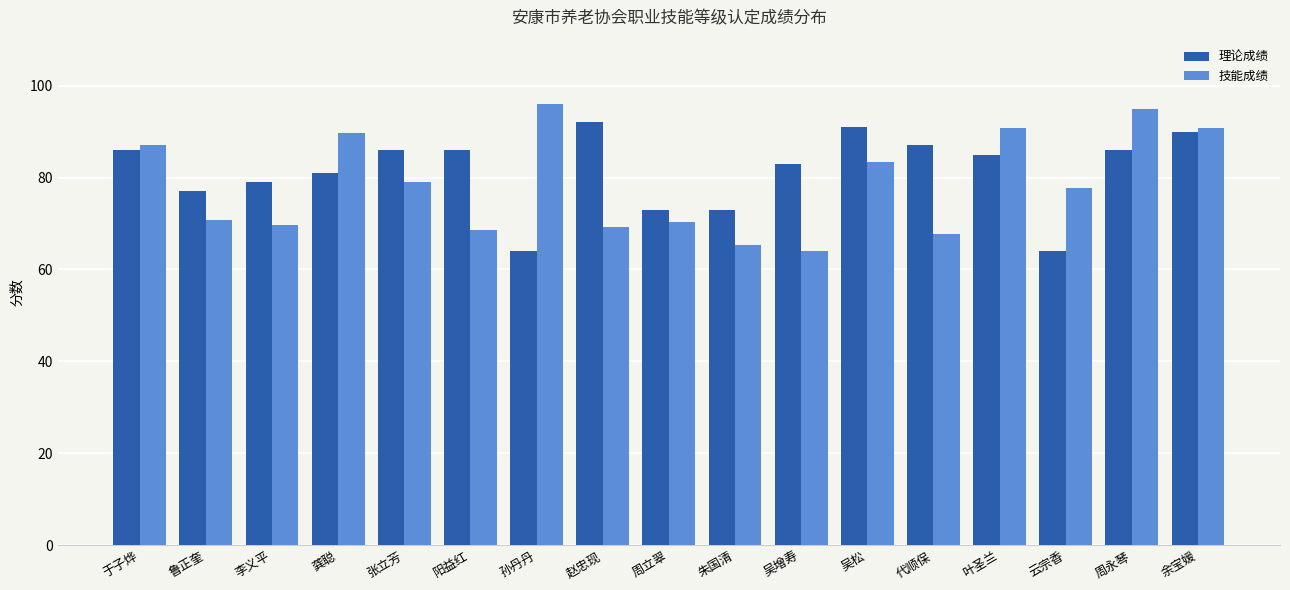

Read the 理论成绩 value at 周立翠.

73.0